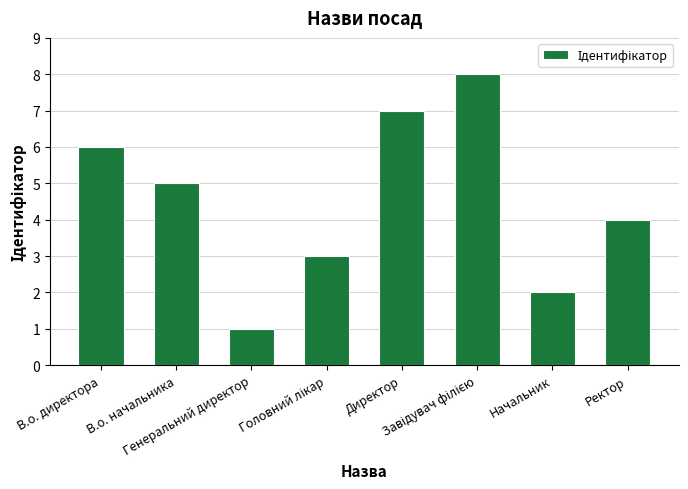

Does the chart contain any negative values?

No